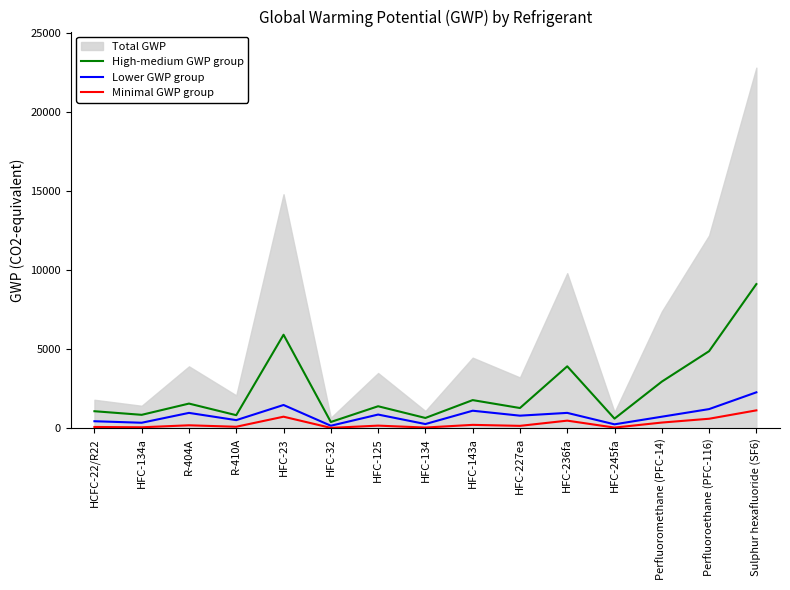

True or false: Minimal GWP group and Lower GWP group cross at least once.

False